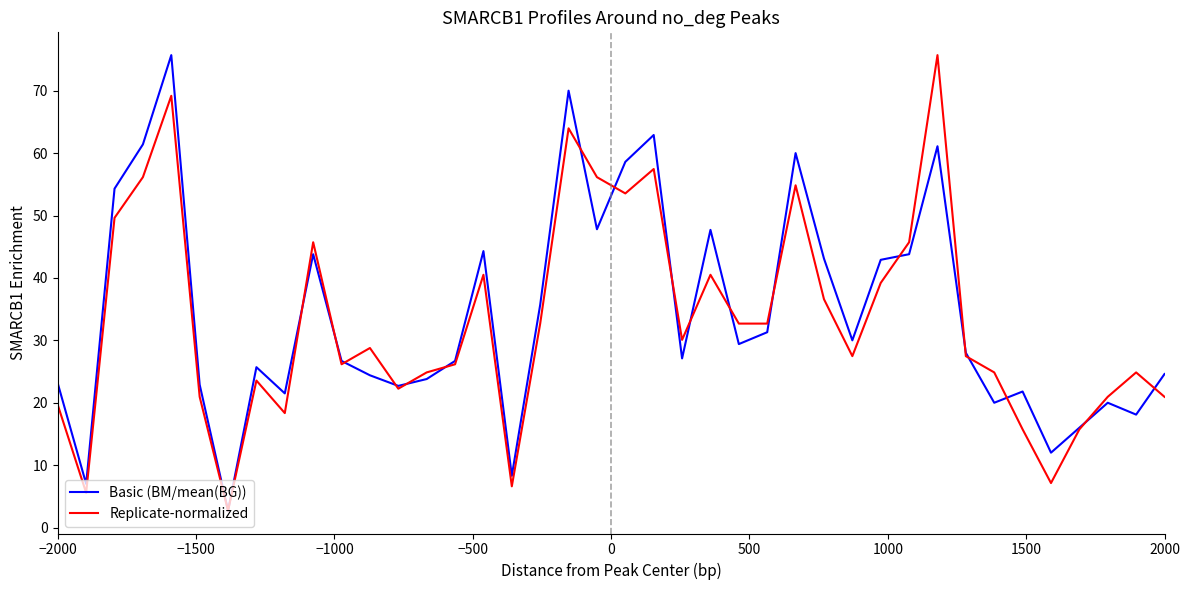

How many interior local valleys does the Basic (BM/mean(BG)) series have?

12